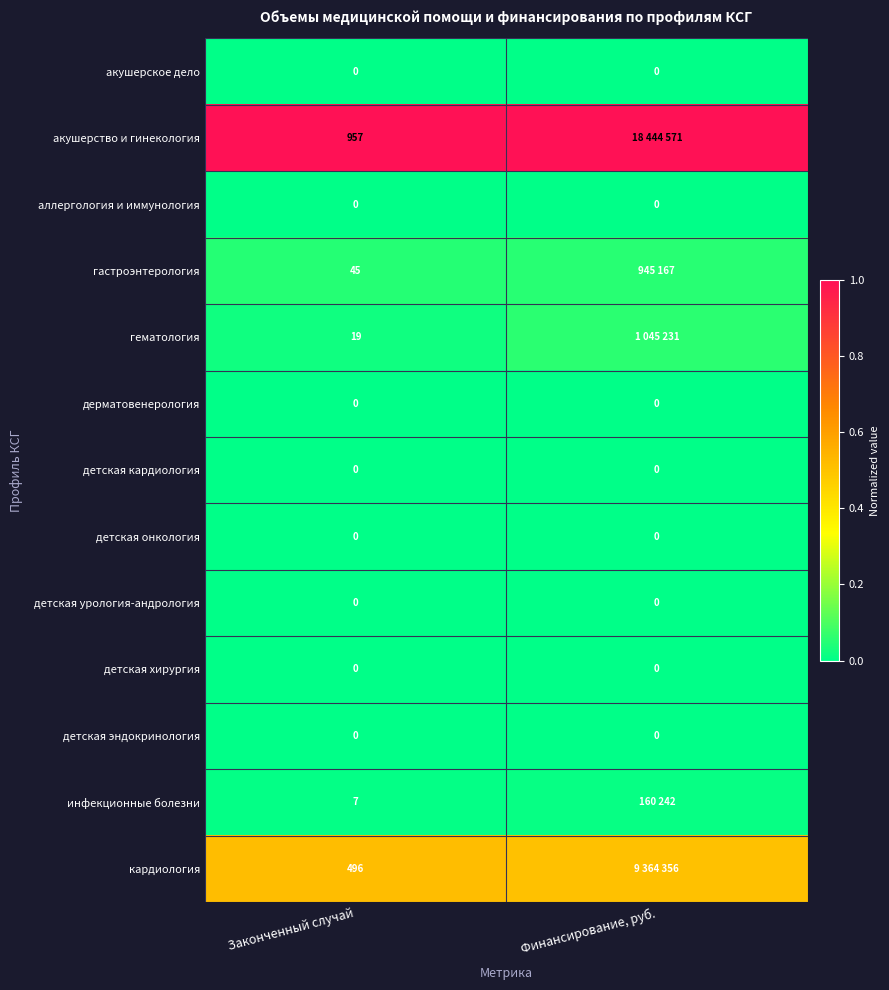

Is the value of детская эндокринология at Законченный случай greater than the value of кардиология at Законченный случай?

No